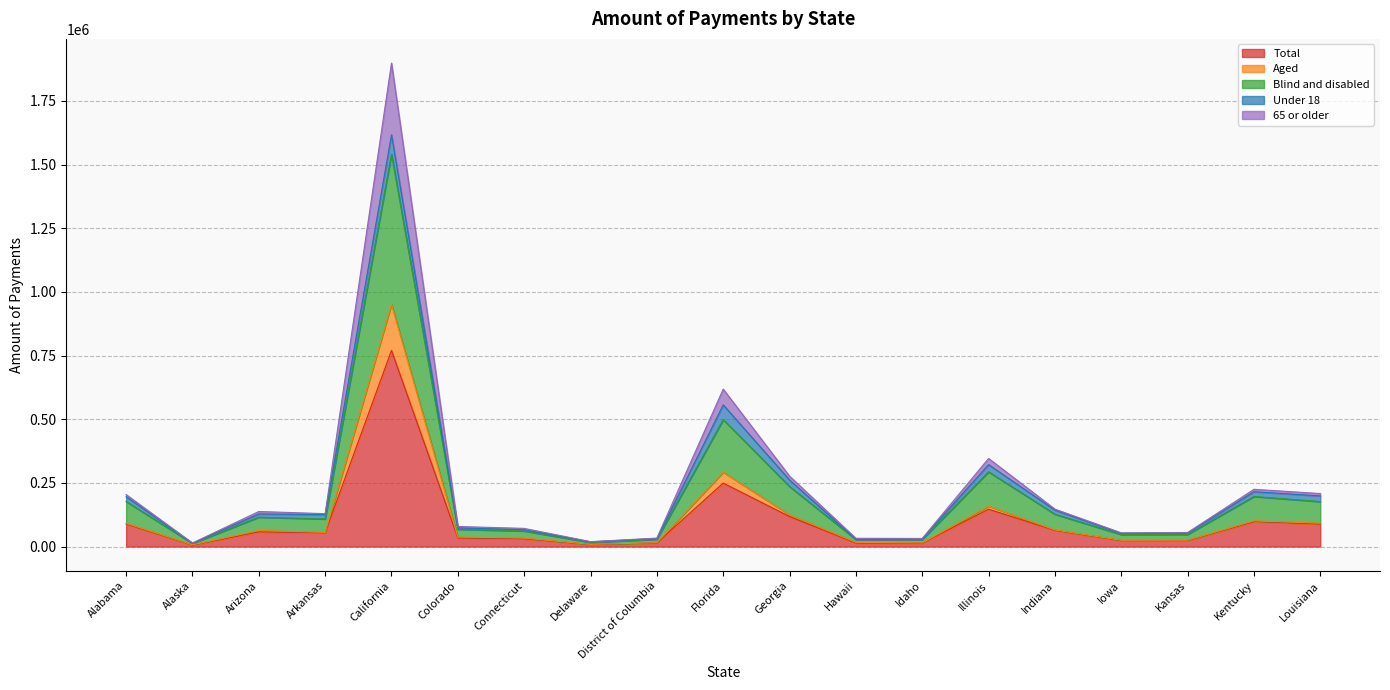

Where is Total nearest to the value 388227?

Florida